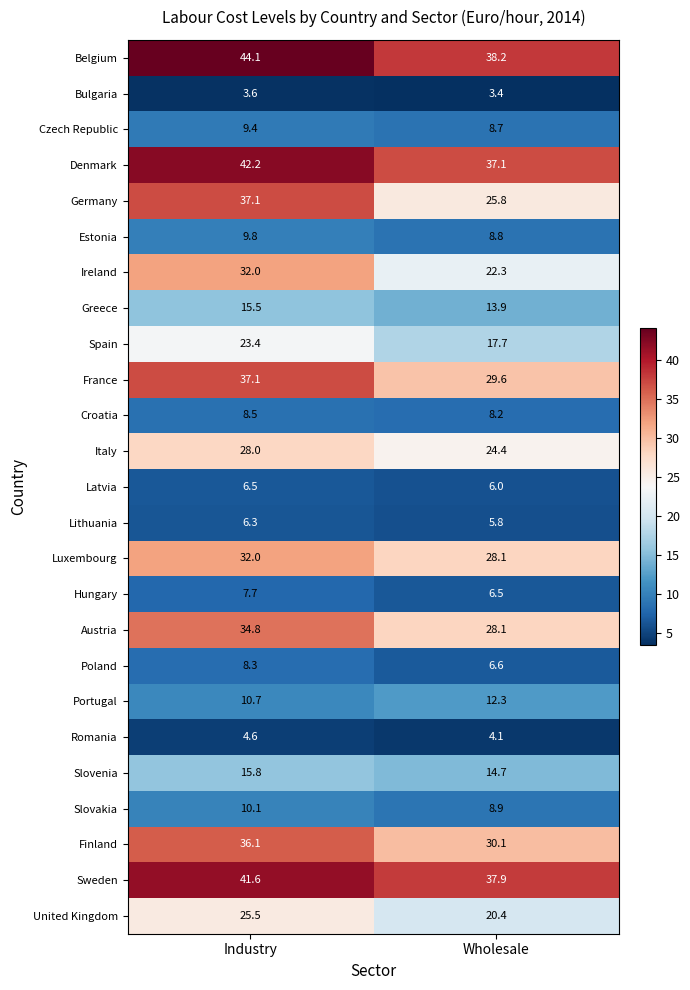

What is the spread (max minus min) of values at Wholesale?

34.8